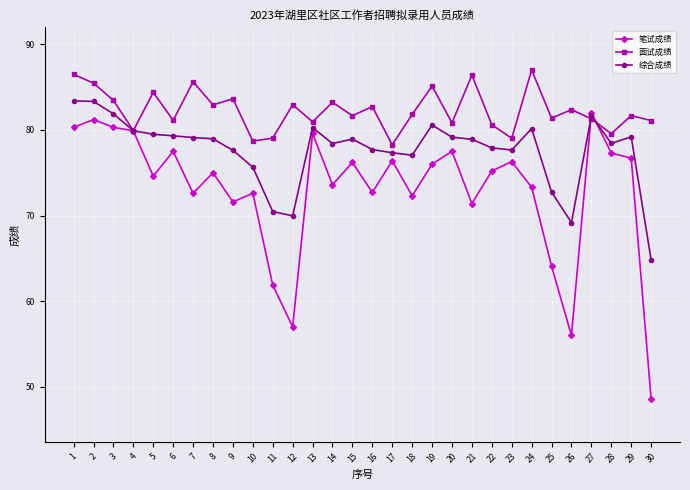

What is the smallest value displayed?

48.6